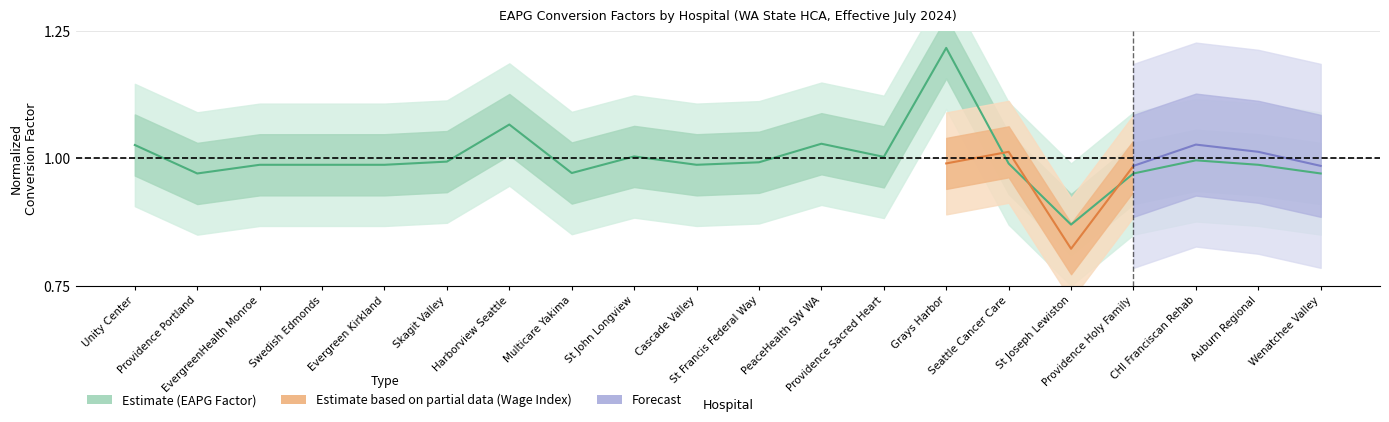

Is it true that the value at CHI Franciscan Rehab is 1.0?

True